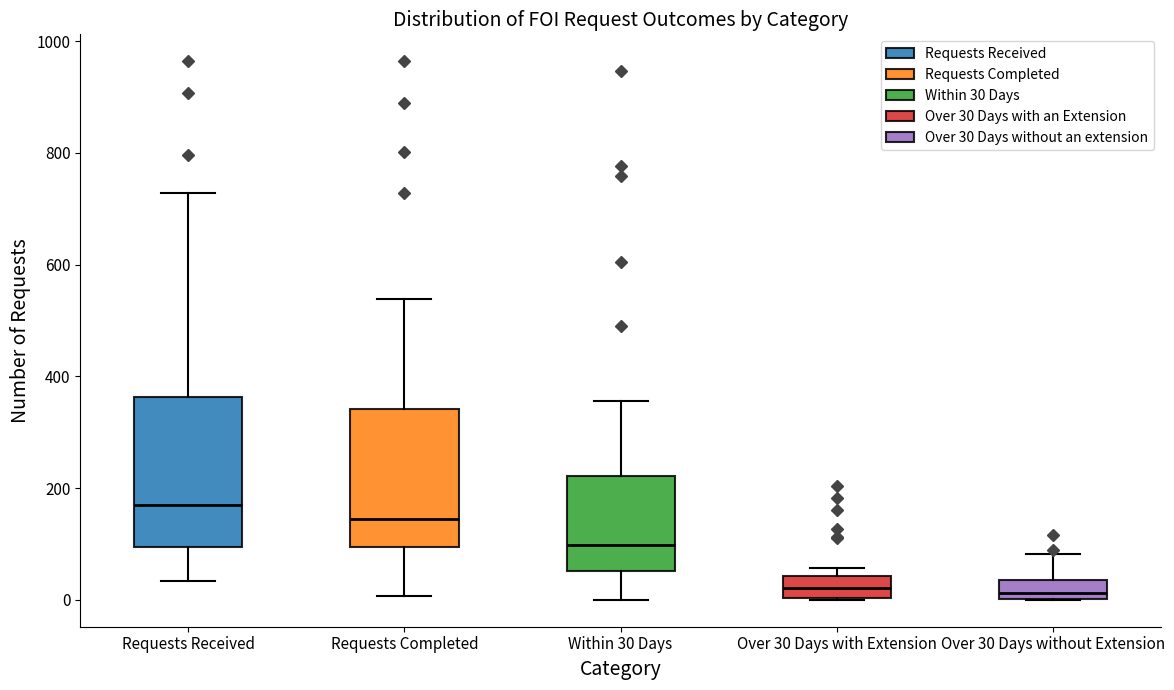

Reading left to right, transcribe this box plot: for each box, give where its median line is, the range the box spans, and where its two whiskers end, as read against the y-axis. The values are not printed on the chart, so give them approximately, as read against the axis.

Requests Received: median 160, box 100 to 360, whiskers 40 to 720
Requests Completed: median 140, box 100 to 340, whiskers 0 to 540
Within 30 Days: median 100, box 60 to 220, whiskers 0 to 360
Over 30 Days with Extension: median 20, box 0 to 40, whiskers 0 to 60
Over 30 Days without Extension: median 20, box 0 to 40, whiskers 0 to 80